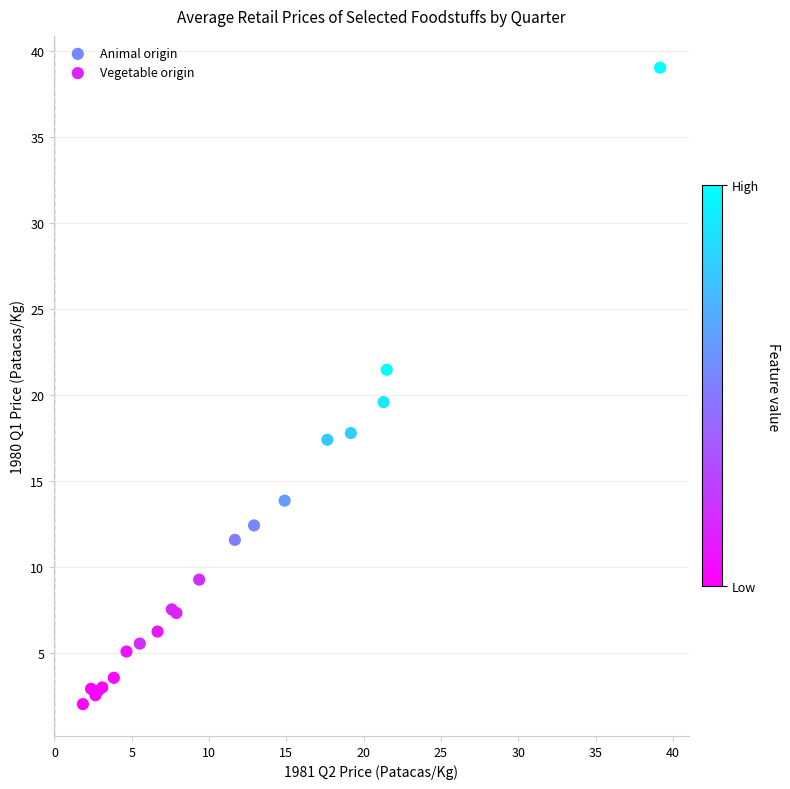

Which series contains the highest Y value?

Vegetable origin